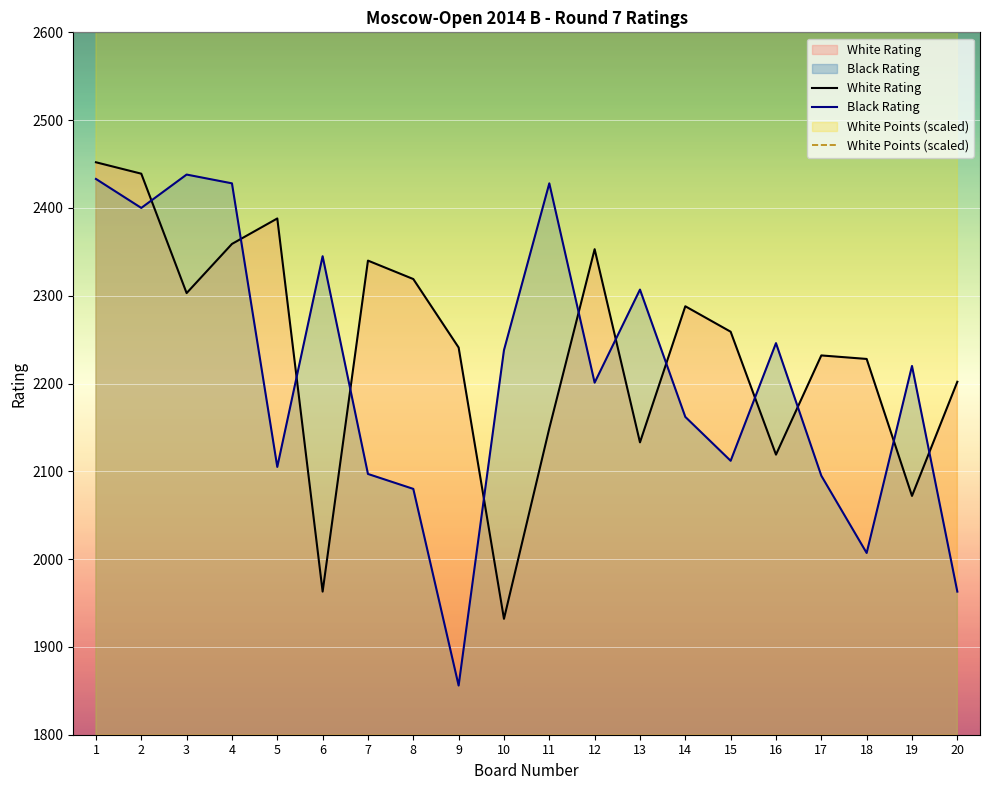

Is the value of White Rating at 17 greater than the value of Black Rating at 1?

No